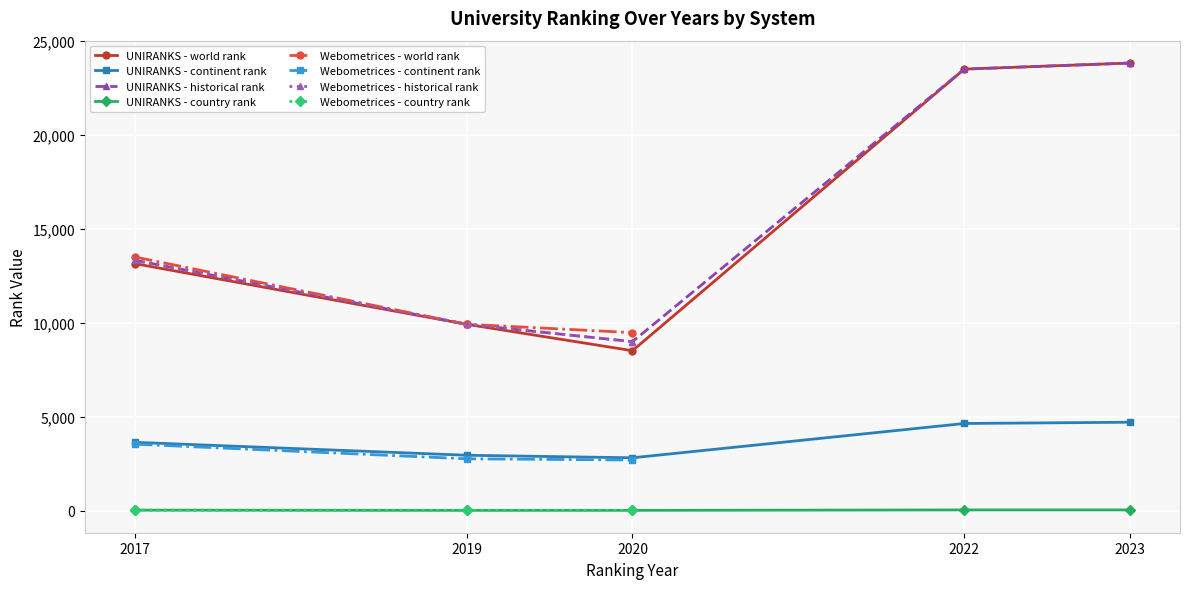

True or false: historical rank and continent rank intersect in this chart.

False